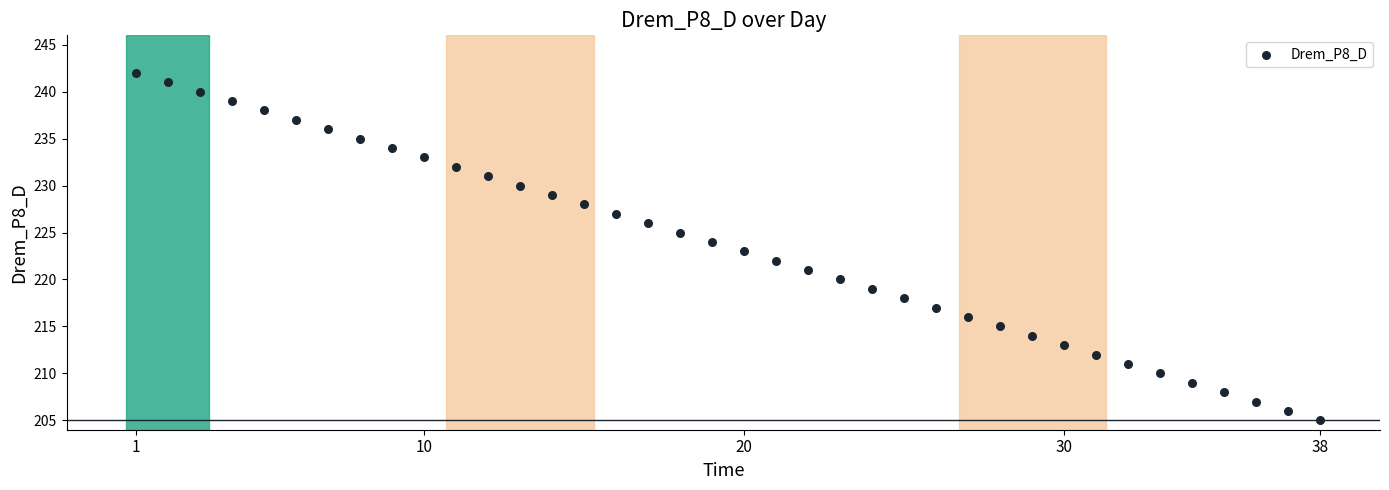

What is the range of Y values (max minus min)?

37